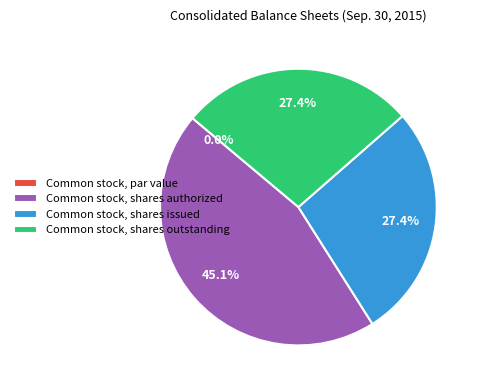

The Common stock, shares outstanding slice represents 34% of the pie. True or false?

False